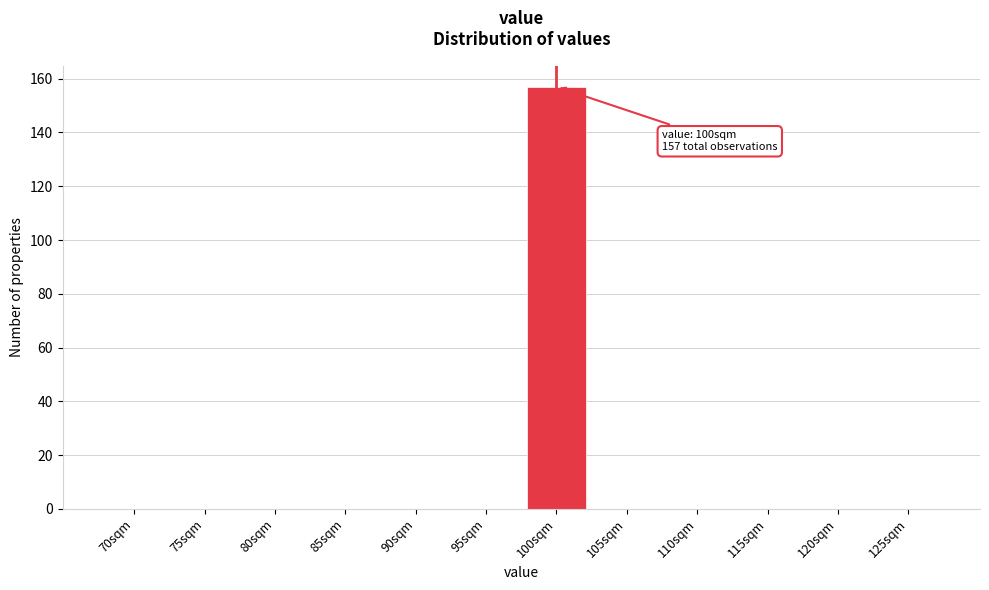

Reading left to right, what are all the values shown in this chart?

70sqm=0	75sqm=0	80sqm=0	85sqm=0	90sqm=0	95sqm=0	100sqm=157	105sqm=0	110sqm=0	115sqm=0	120sqm=0	125sqm=0